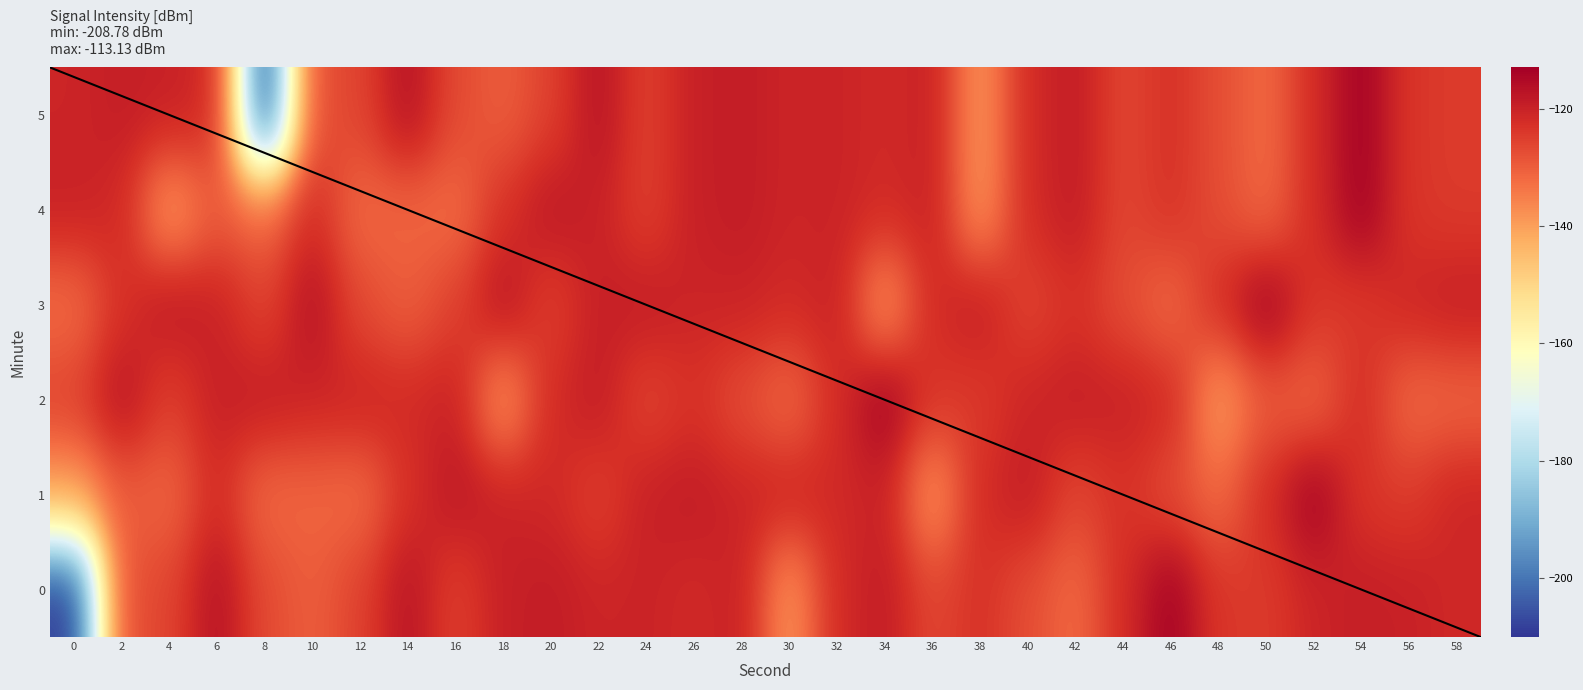

Is it true that 4 equals -81.8 at 52?

False